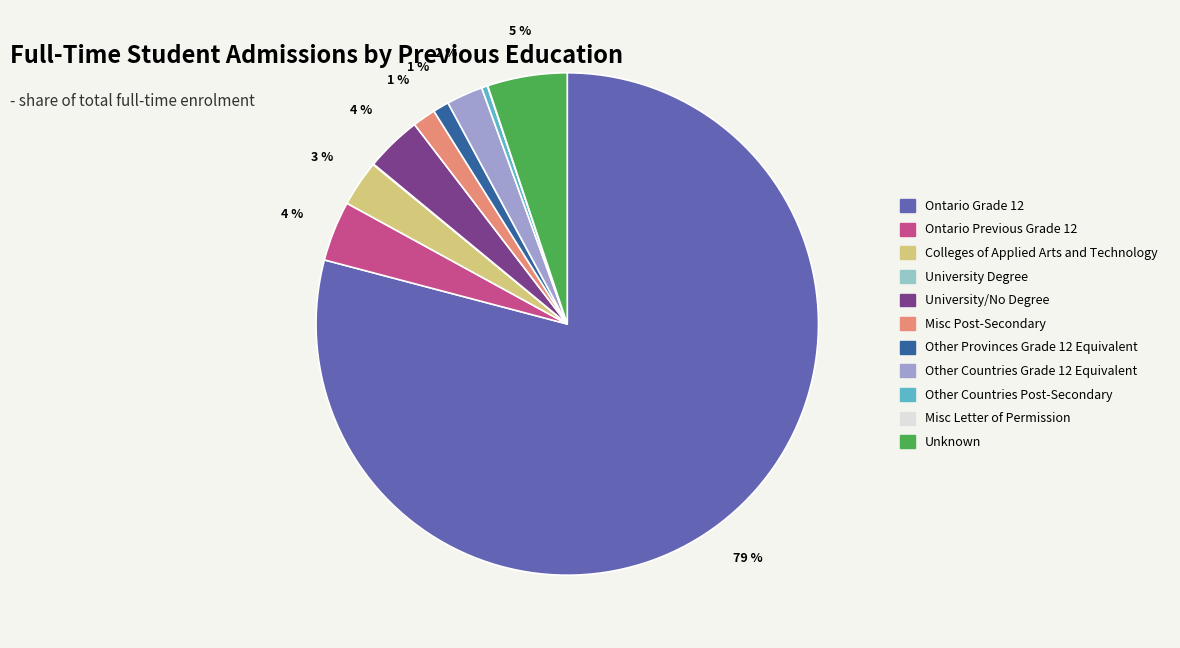

Is there a majority slice in this chart?

Yes